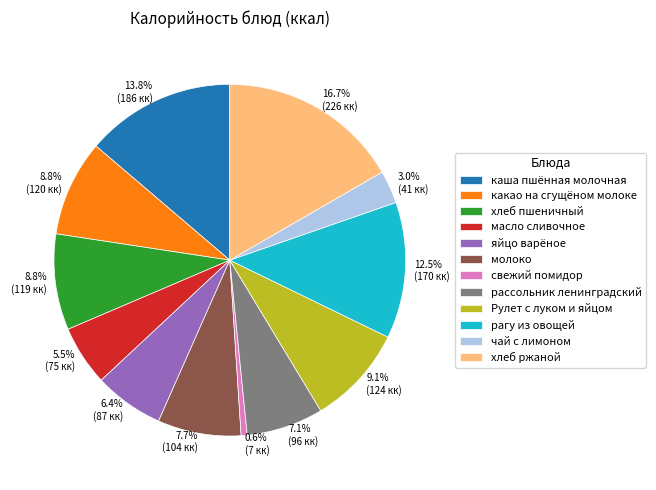

Which category has the biggest portion of the pie?

хлеб ржаной